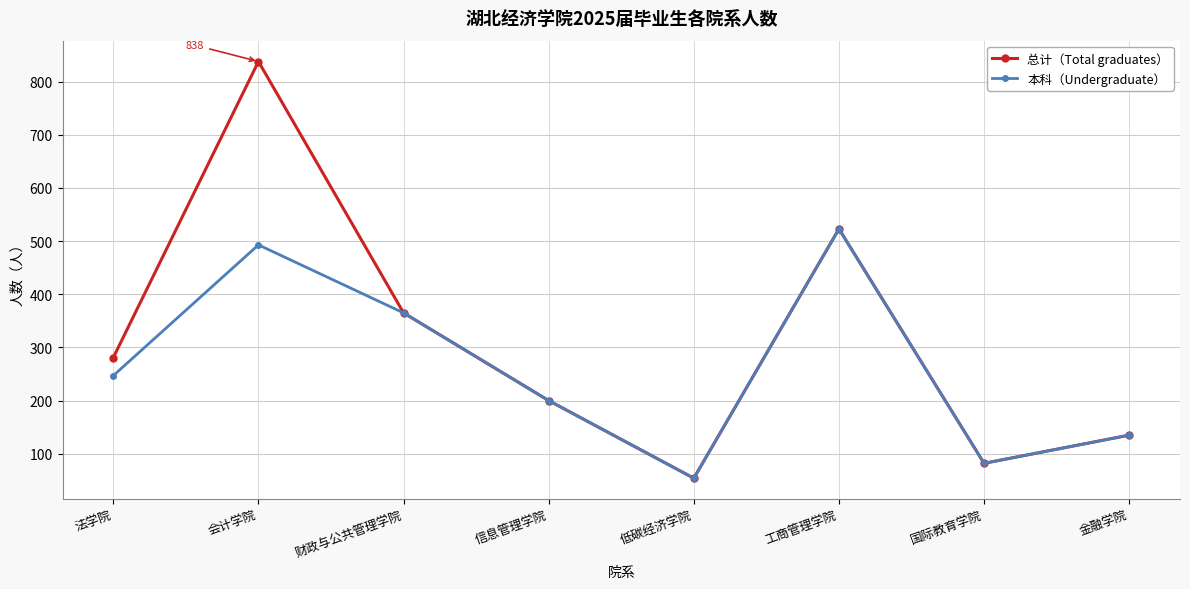

Reading left to right, extract all data points from this chart.

总计（Total graduates）: 法学院=281	会计学院=838	财政与公共管理学院=365	信息管理学院=200	低碳经济学院=54	工商管理学院=523	国际教育学院=82	金融学院=135
本科（Undergraduate）: 法学院=247	会计学院=493	财政与公共管理学院=365	信息管理学院=200	低碳经济学院=54	工商管理学院=523	国际教育学院=82	金融学院=135